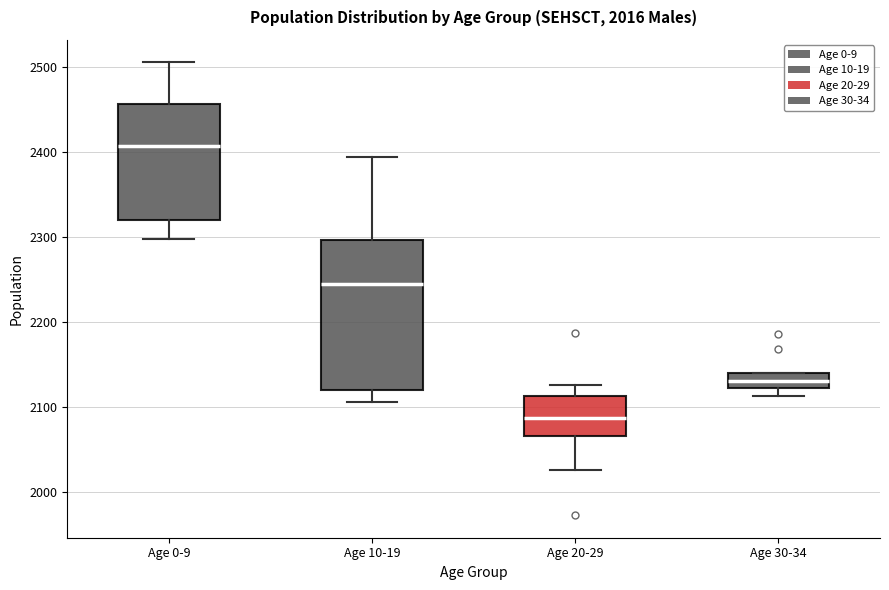

Which box is the tallest, from its lower edge to its upper edge?

Age 10-19